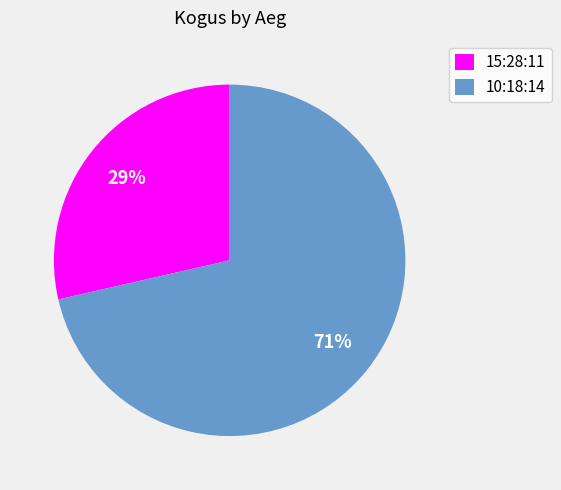

Rank the categories by value from lowest to highest.

15:28:11, 10:18:14